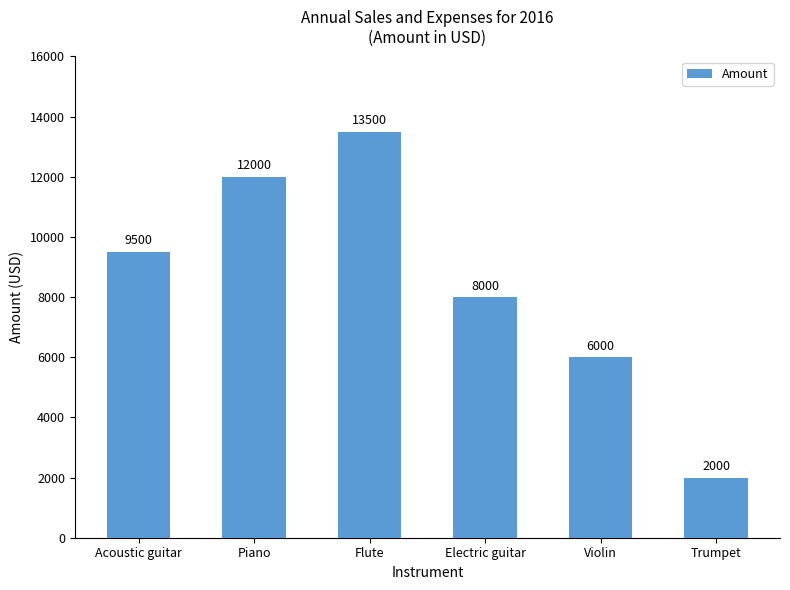

Reading left to right, transcribe all the data shown in this chart.

9500	12000	13500	8000	6000	2000